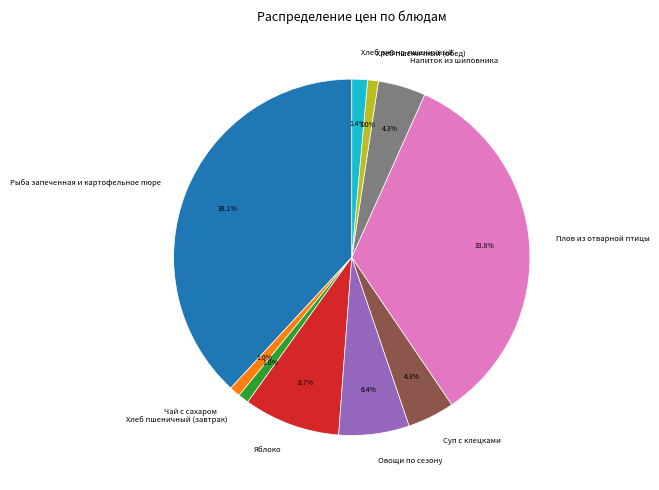

To the nearest percent, what is the combined percentage of Яблоко and Овощи по сезону?

15%